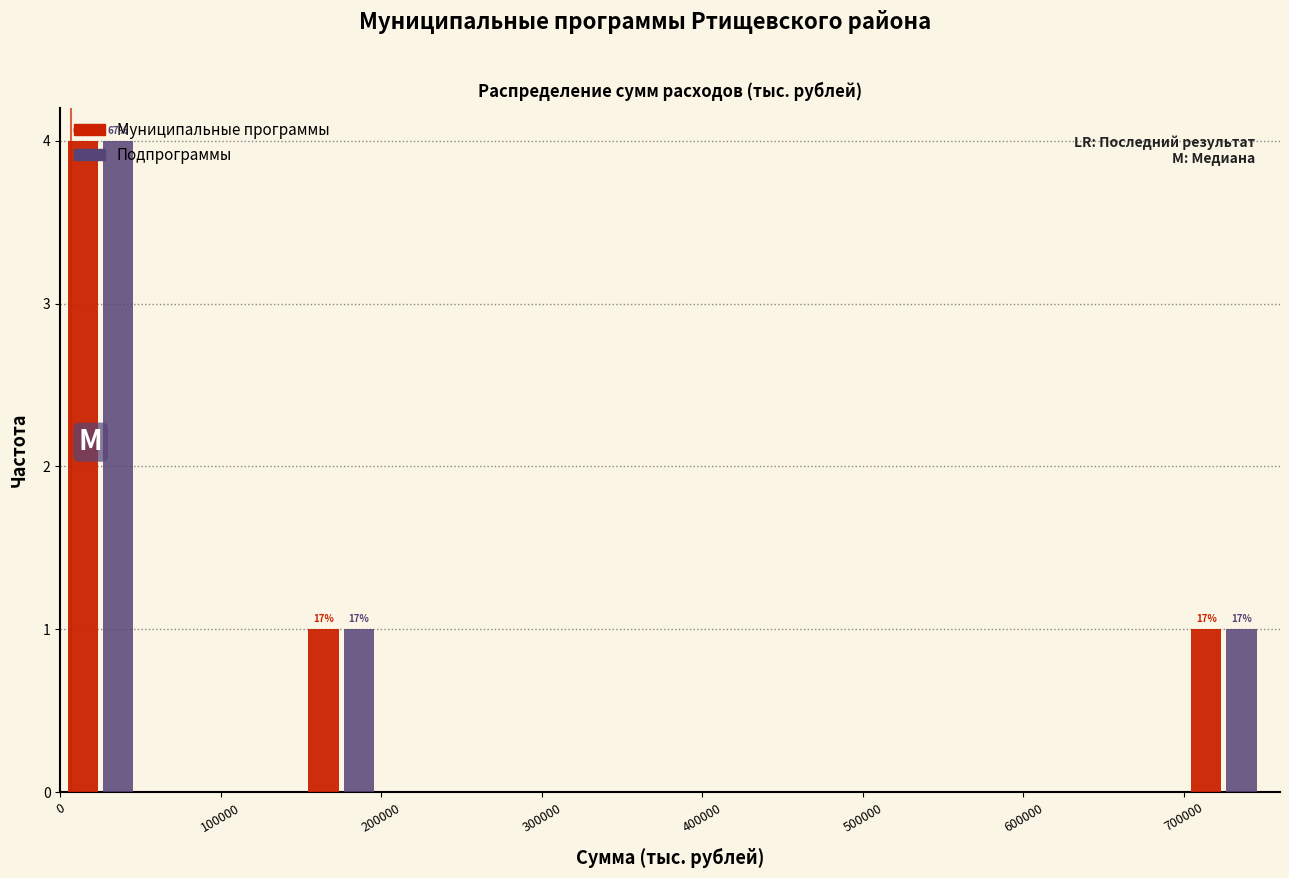

In the Подпрограммы series, which range on the x-axis has the tallest bar?

0 to 50000